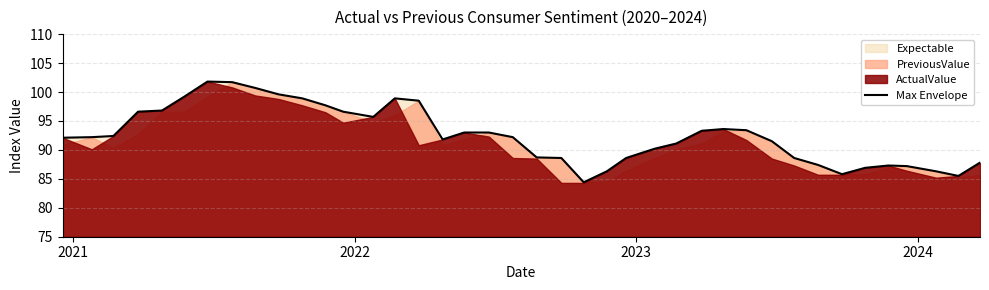

What is the maximum value for Max Envelope?

101.8